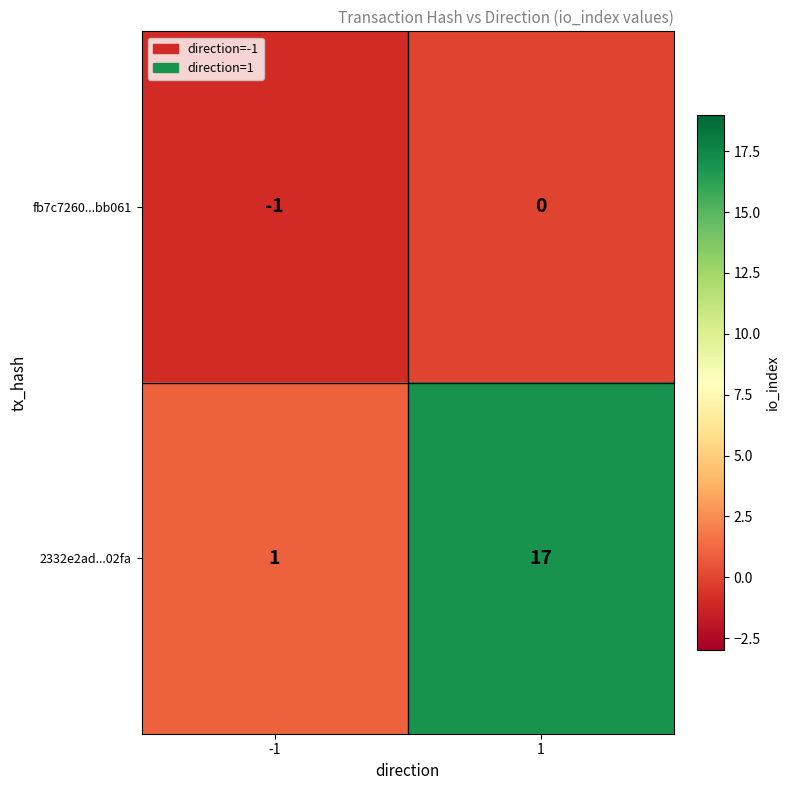

The value of 2332e2ad...02fa at 1 is 17. True or false?

True